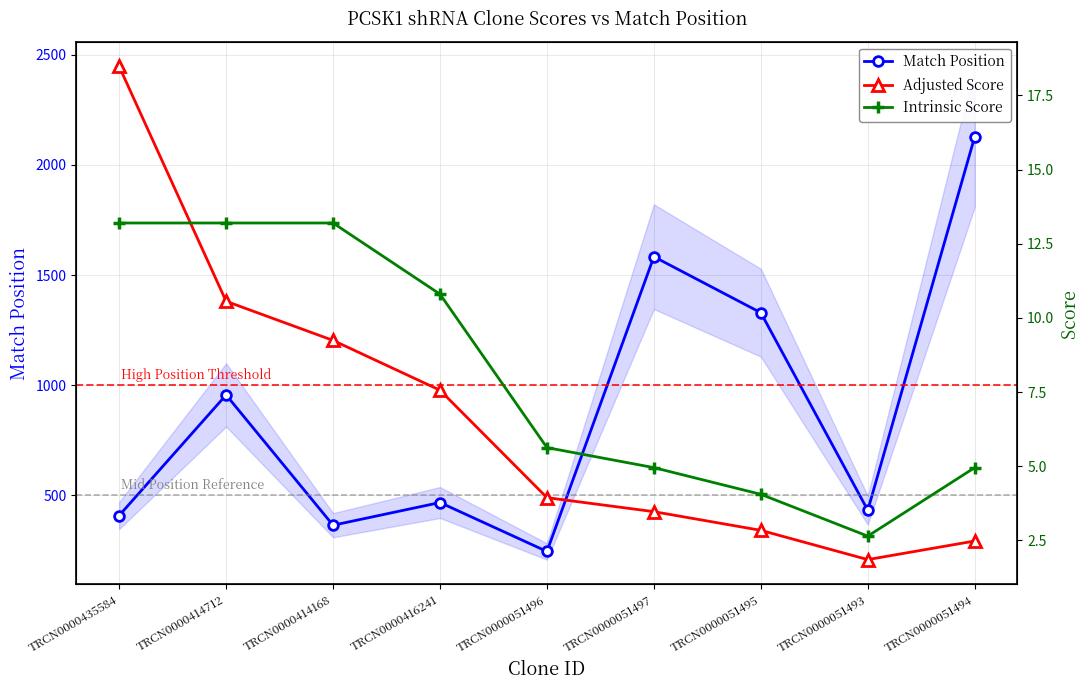

True or false: Match Position has more than 0 points higher than both neighbors.

True